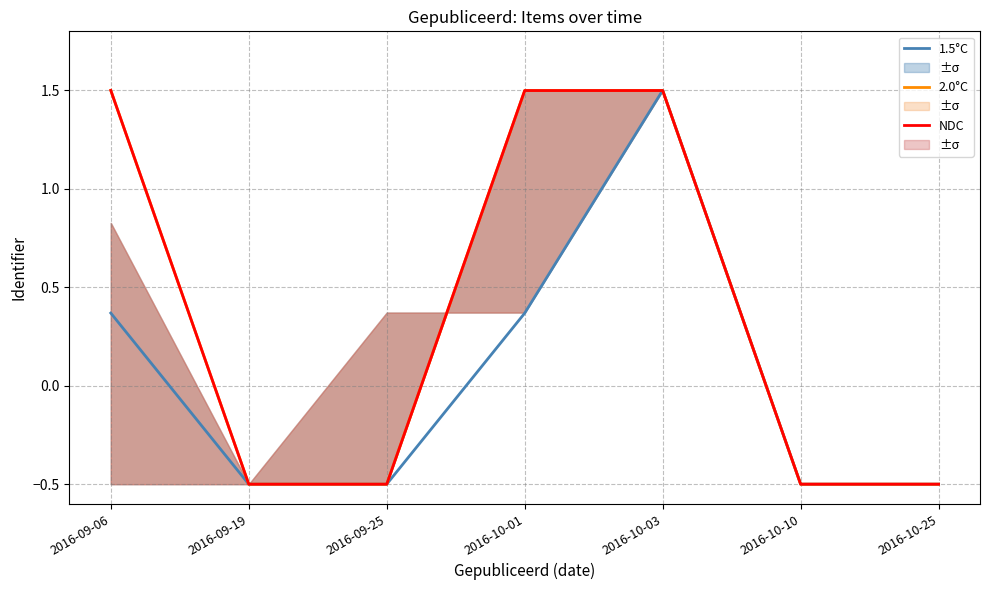

What is the difference between the maximum and minimum values in the 2.0°C series?

2.0